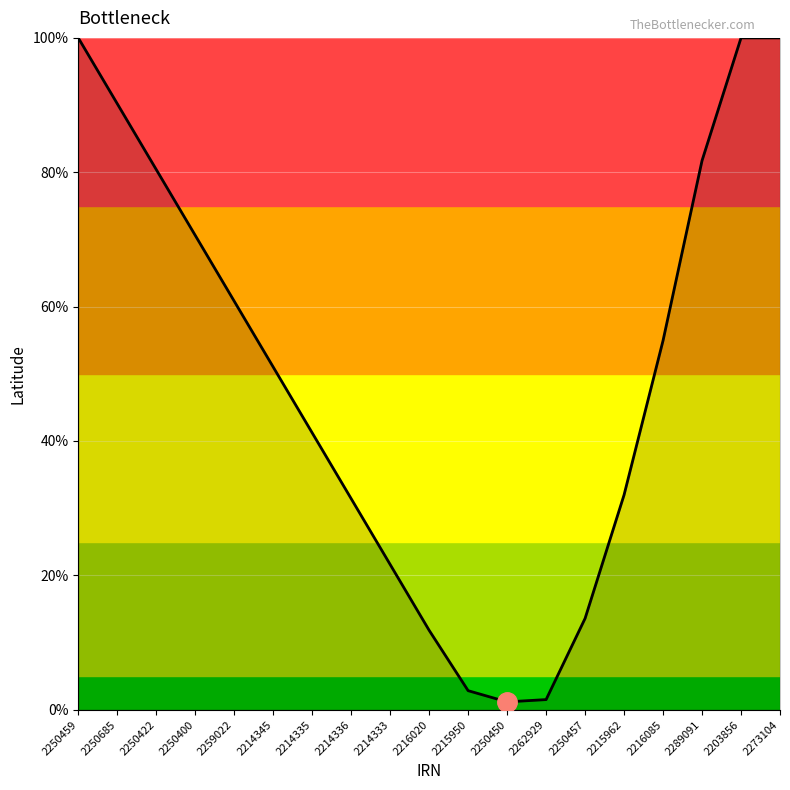

True or false: the data shows 141.7 at 2250685.

False